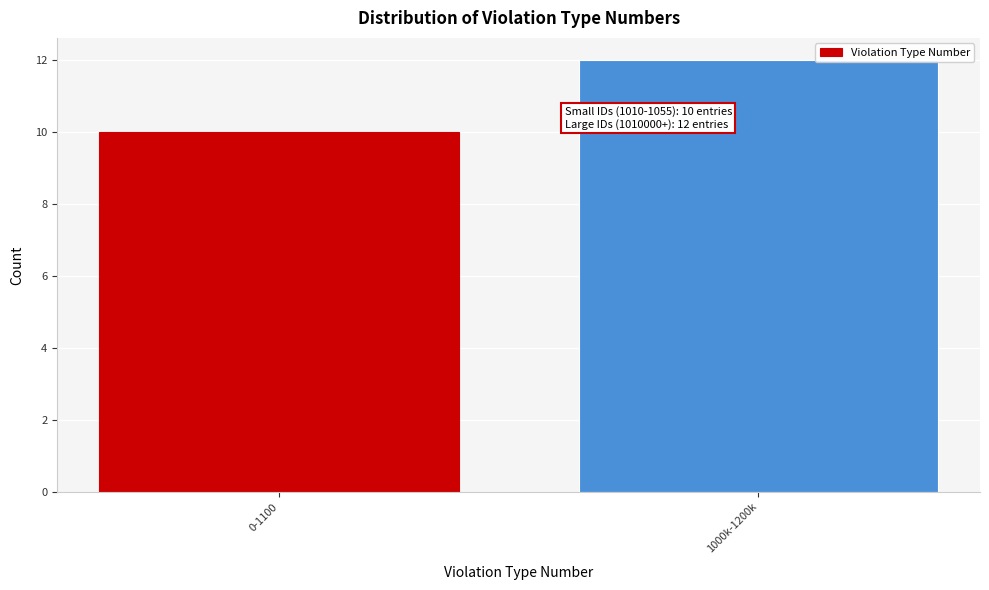

Reading right to left, what are all the values shown in this chart?

1000k-1200k=12	0-1100=10